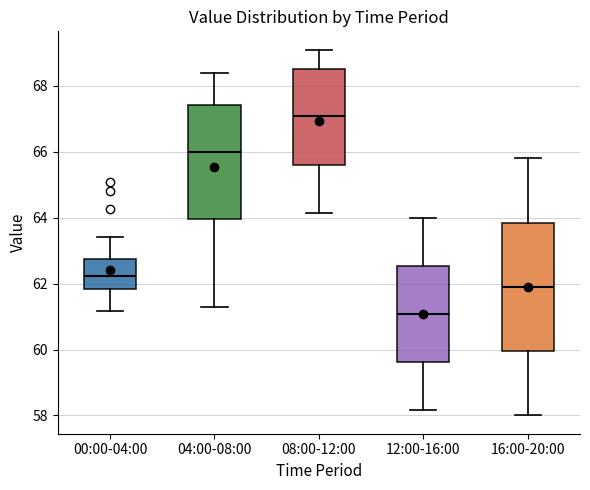

Reading left to right, transcribe this box plot: for each box, give where its median line is, the range the box spans, and where its two whiskers end, as read against the y-axis. The values are not printed on the chart, so give them approximately, as read against the axis.

00:00-04:00: median 62.2, box 61.8 to 62.8, whiskers 61.2 to 63.4
04:00-08:00: median 66.0, box 64.0 to 67.4, whiskers 61.4 to 68.4
08:00-12:00: median 67.0, box 65.6 to 68.6, whiskers 64.2 to 69.2
12:00-16:00: median 61.0, box 59.6 to 62.6, whiskers 58.2 to 64.0
16:00-20:00: median 62.0, box 60.0 to 63.8, whiskers 58.0 to 65.8